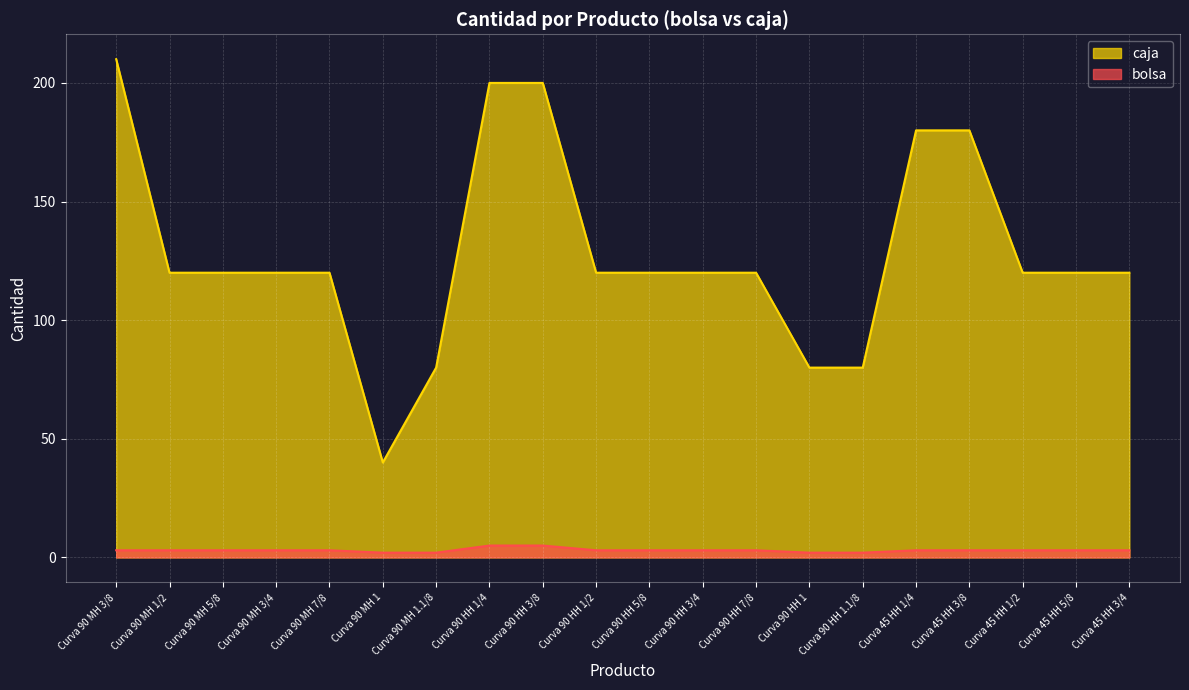

Count the caja values in the range 120 to 180.

13